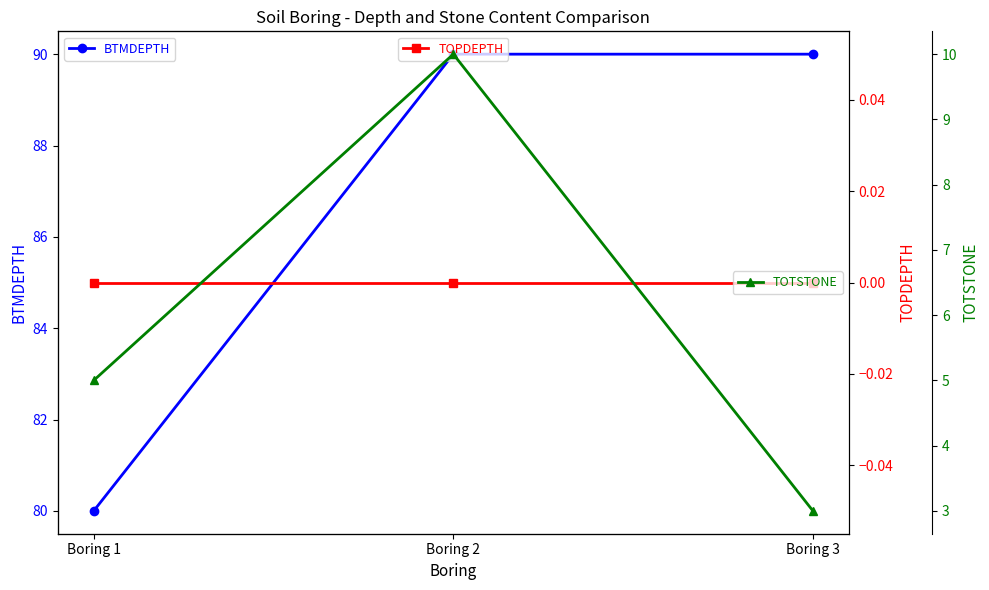

Reading left to right, list all the values displayed in this chart.

BTMDEPTH: 80	90	90
TOPDEPTH: 0	0	0
TOTSTONE: 5	10	3